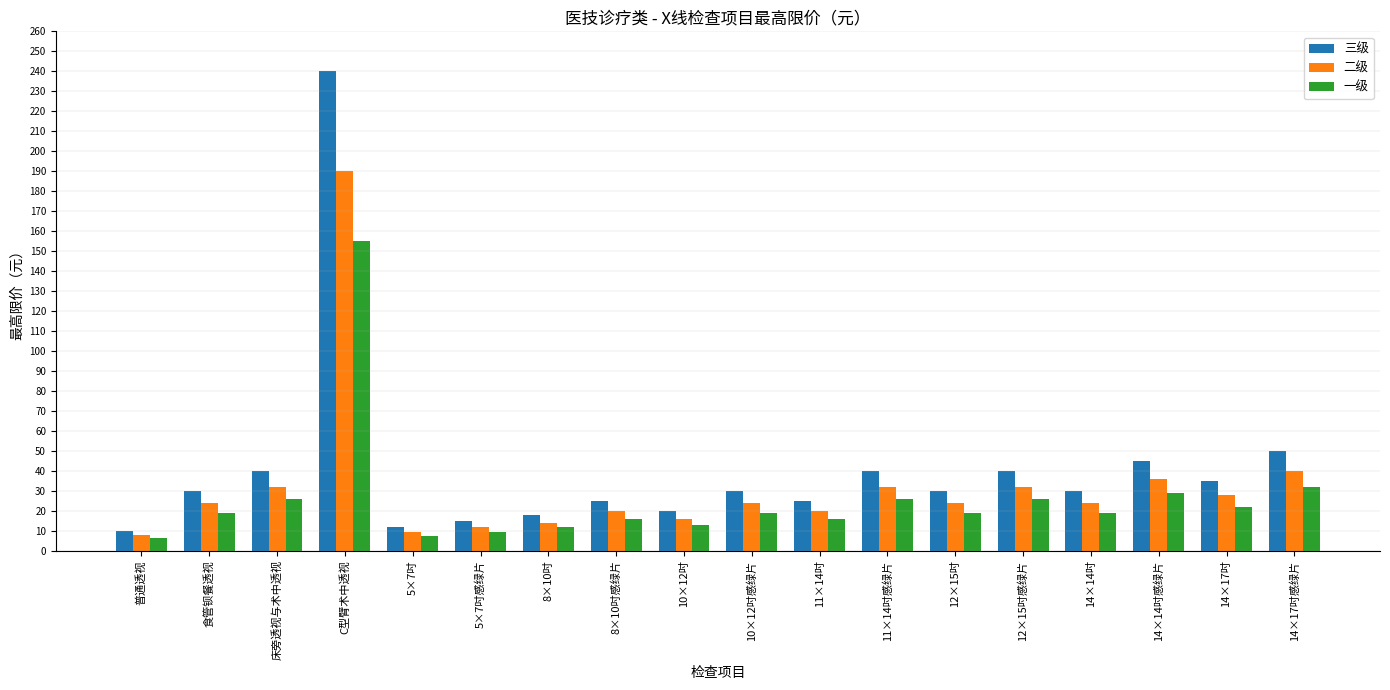

What is the lowest value of the 一级 series?

6.5